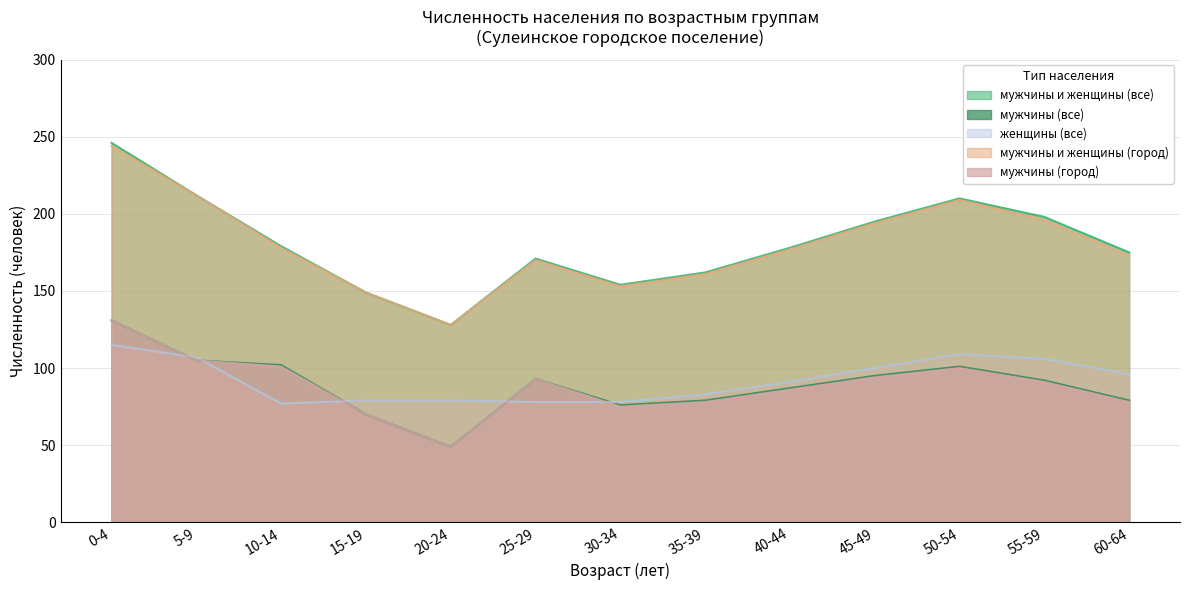

What is the minimum value for мужчины (город)?

49